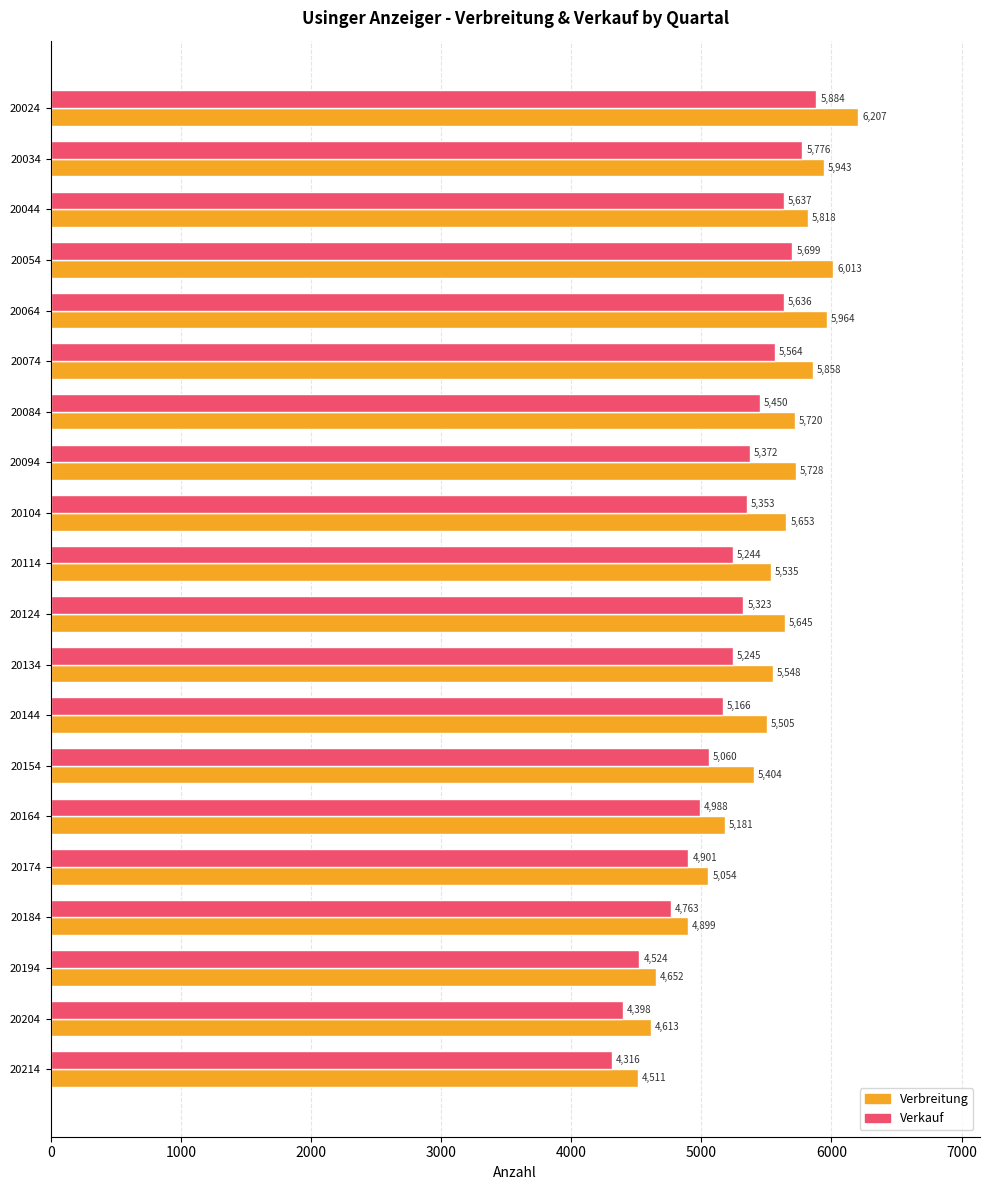

Which series has the largest total across all categories?

Verbreitung